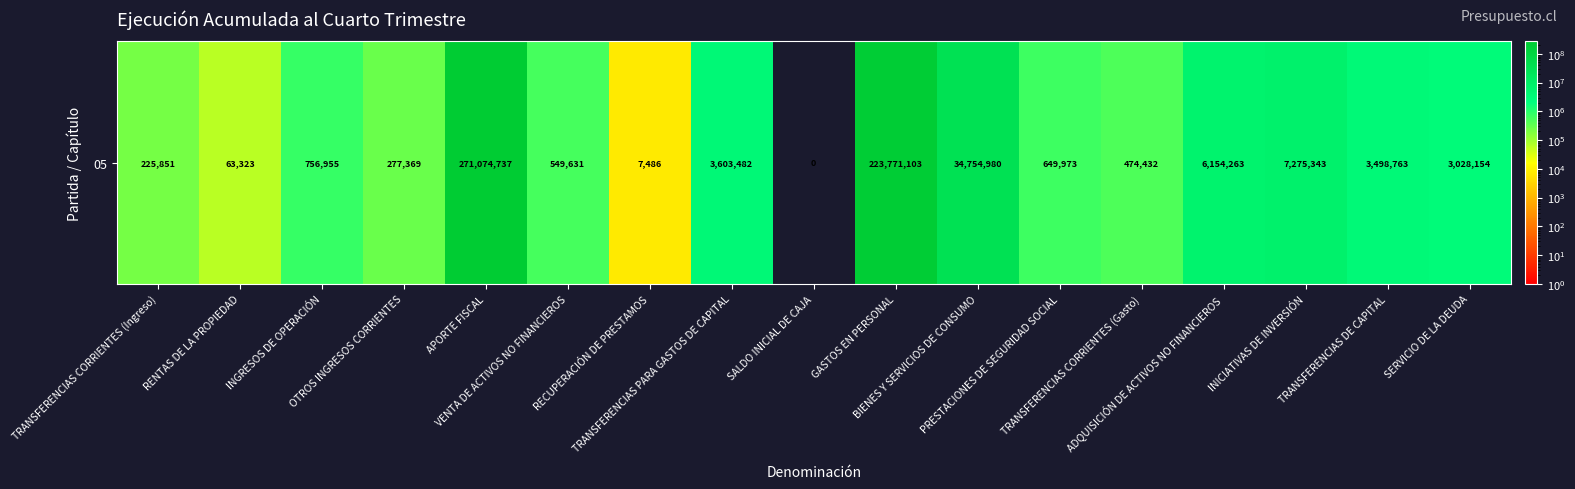

Which label corresponds to the smallest value in the chart?

SALDO INICIAL DE CAJA